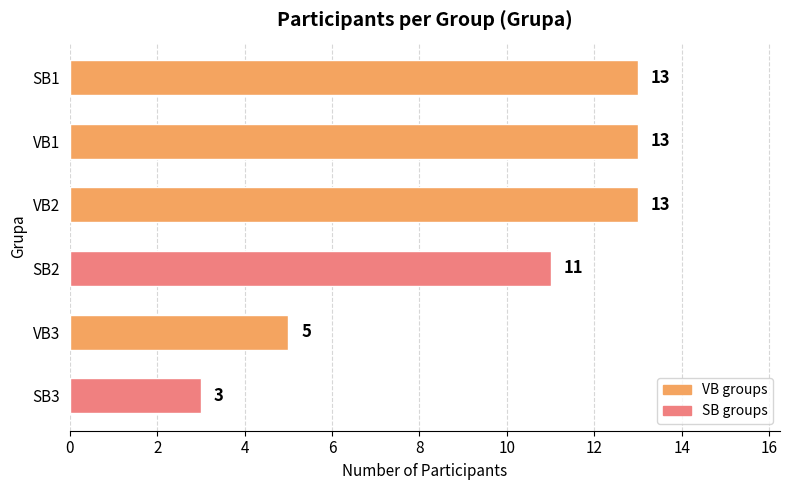

What is the value of the 5th bar from the top?

5